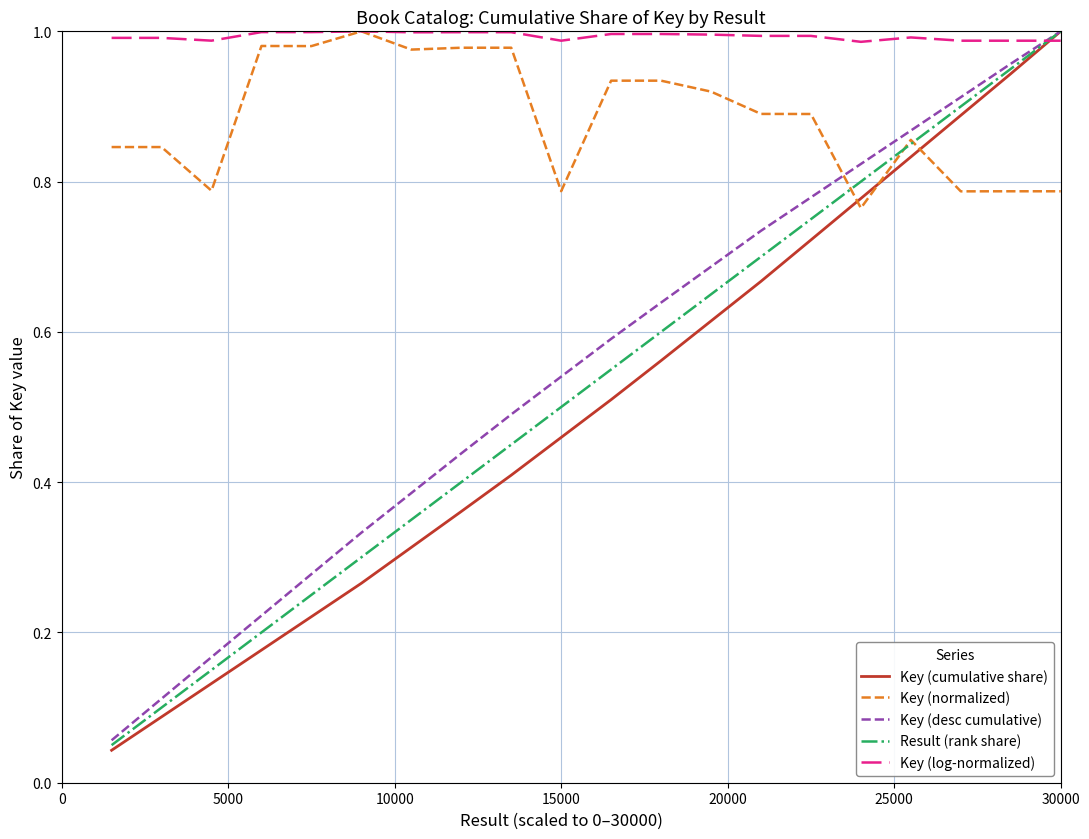

Which series has the widest spread of values?

Key (cumulative share)